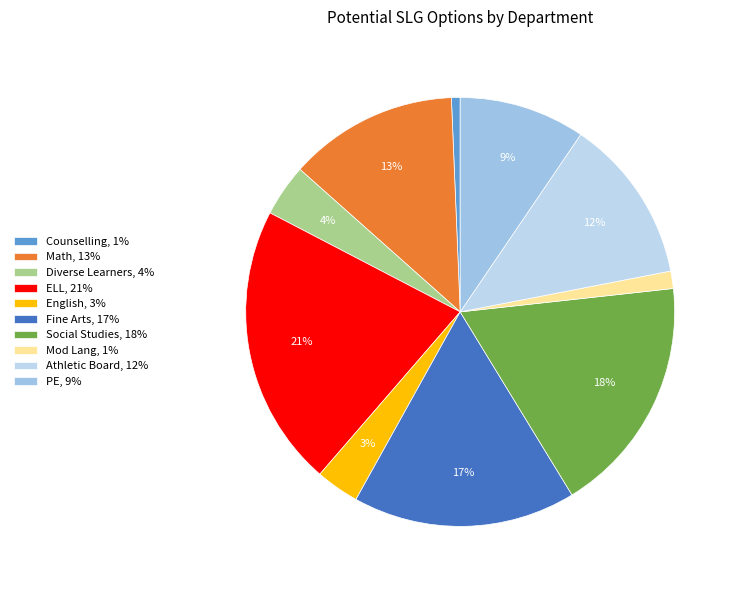

What is the smallest slice in the pie chart?

Counselling